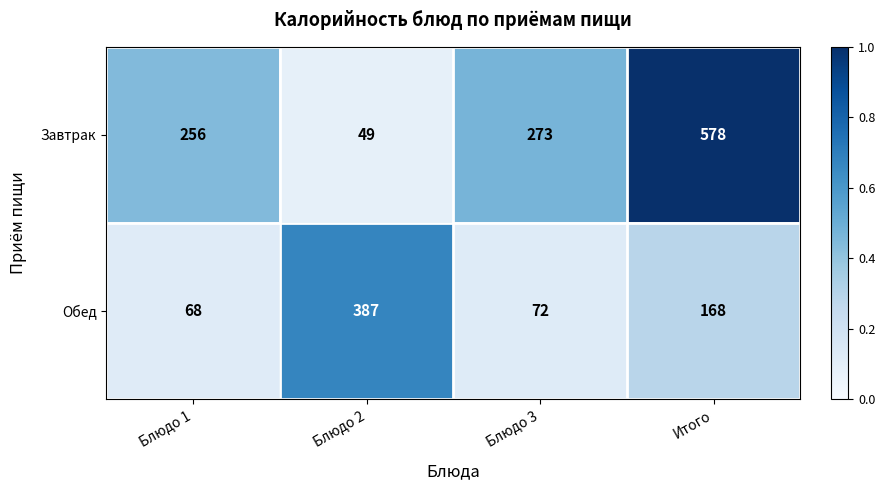

Rank the series at Блюдо 2 from lowest to highest value.

Завтрак, Обед